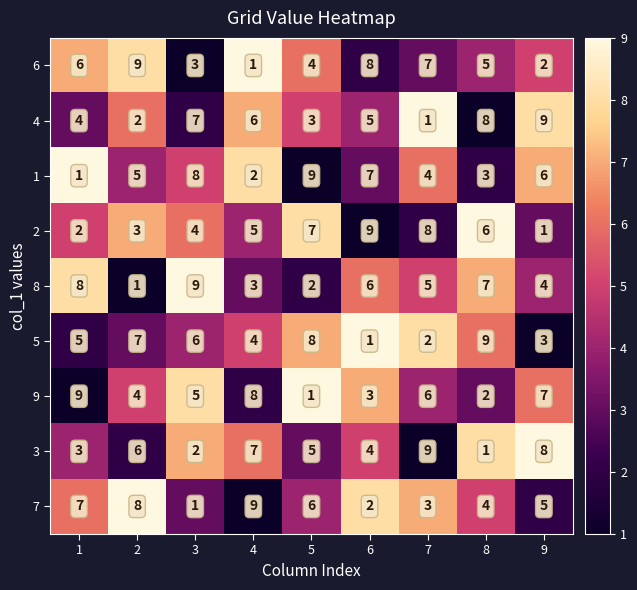

What is the highest value of the 3 series?

9